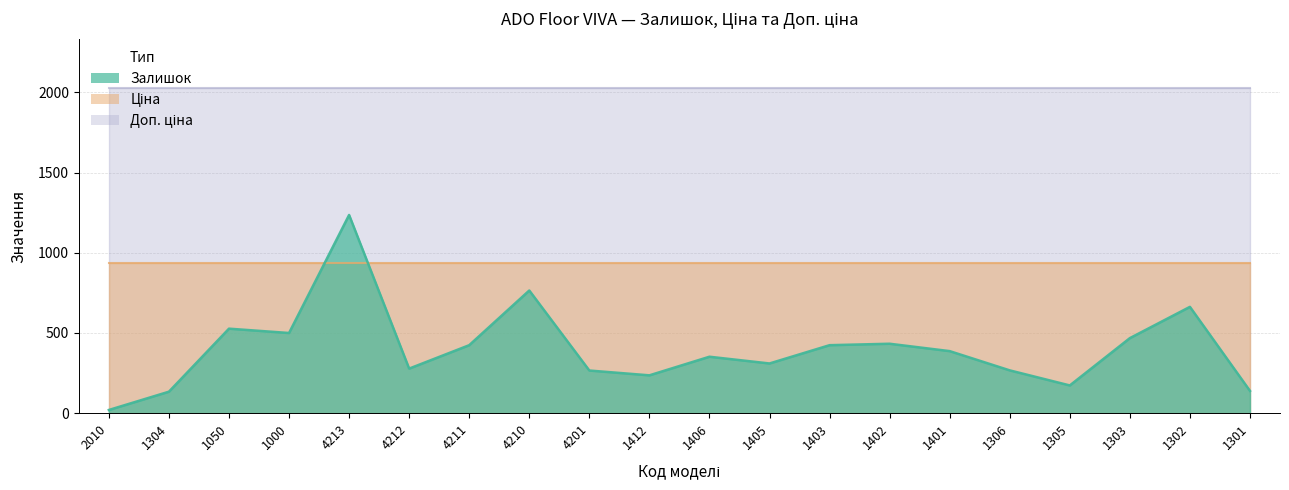

What are all the series names shown in the legend?

Залишок, Ціна, Доп. ціна